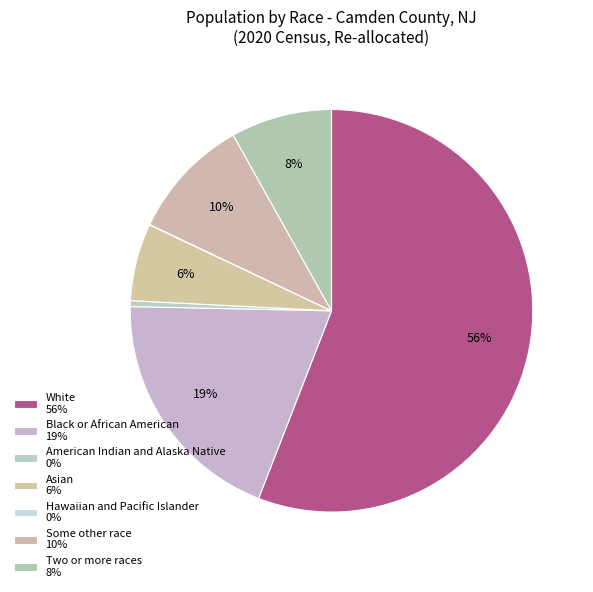

What is the total percentage of White and Some other race?

65.7%